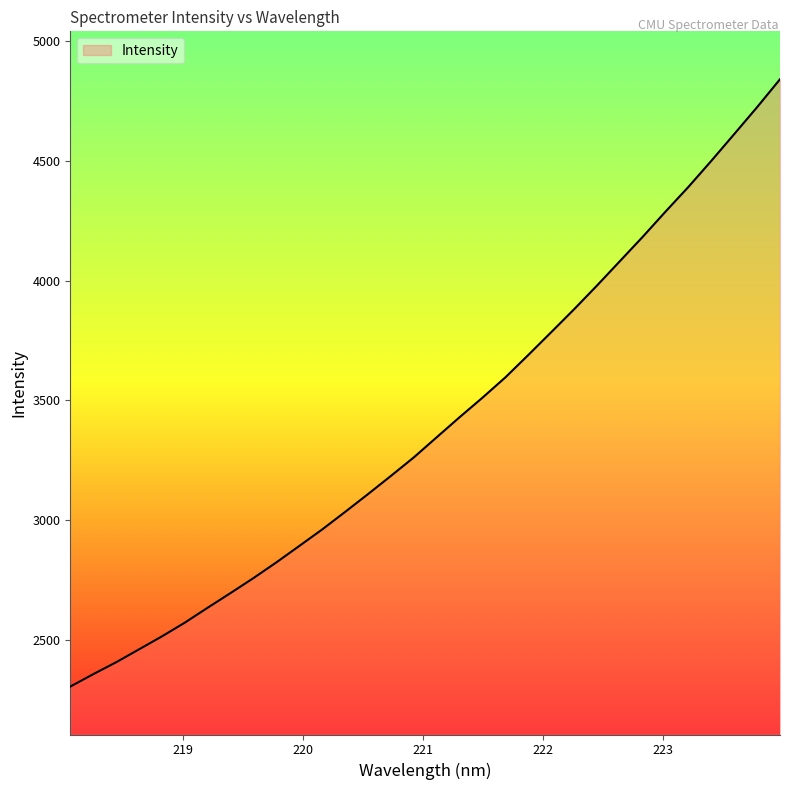

What is the smallest value displayed?

2305.2